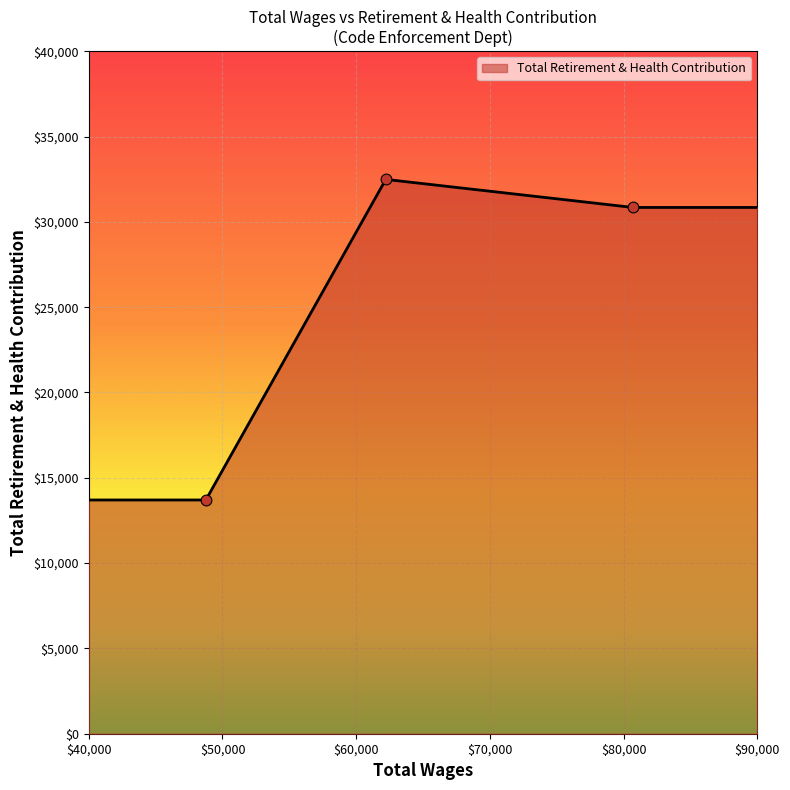

True or false: there are more than 1 points higher than both neighbors.

False